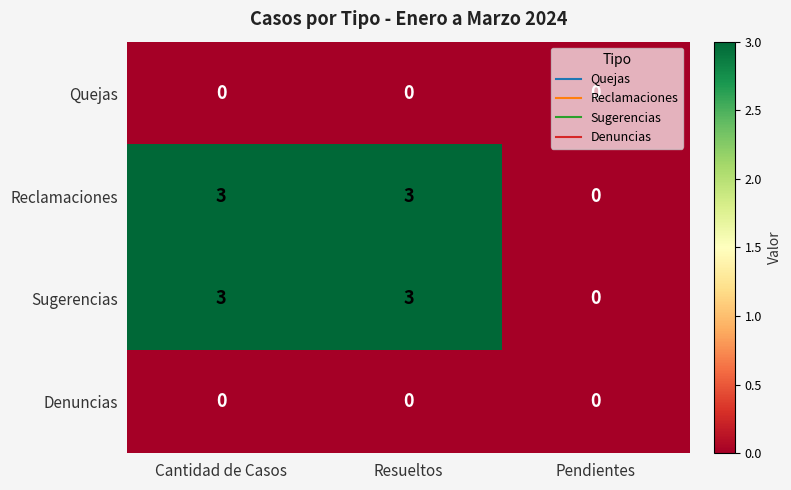

What is the highest value of the Sugerencias series?

3